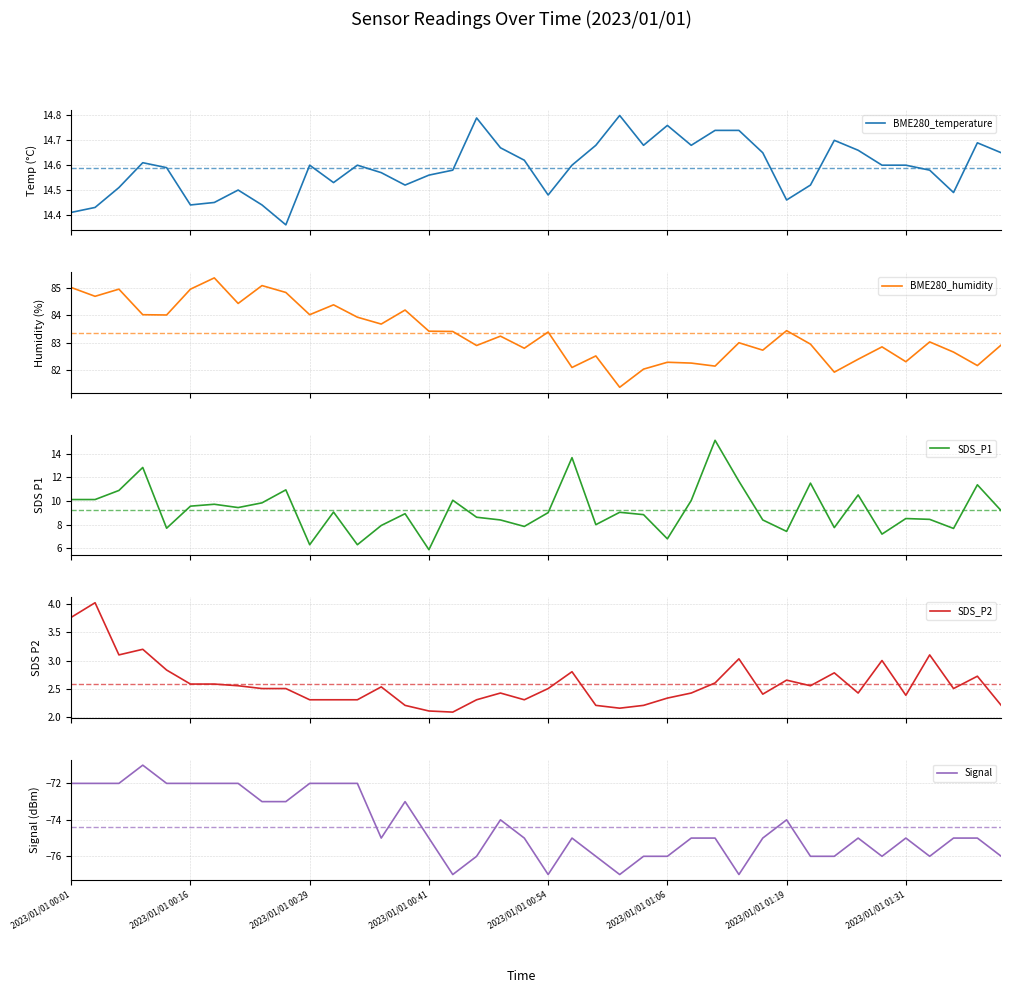

Reading left to right, list all the values displayed in this chart.

BME280_temperature: 14.4	14.4	14.5	14.6	14.6	14.4	14.4	14.5	14.4	14.4	14.6	14.5	14.6	14.6	14.5	14.6	14.6	14.8	14.7	14.6	14.5	14.6	14.7	14.8	14.7	14.8	14.7	14.7	14.7	14.7	14.5	14.5	14.7	14.7	14.6	14.6	14.6	14.5	14.7	14.7
BME280_humidity: 85.0	84.7	85.0	84.0	84.0	85.0	85.4	84.4	85.1	84.8	84.0	84.4	83.9	83.7	84.2	83.4	83.4	82.9	83.2	82.8	83.4	82.1	82.5	81.4	82.0	82.3	82.3	82.2	83.0	82.7	83.4	83.0	81.9	82.4	82.8	82.3	83.0	82.7	82.2	82.9
SDS_P1: 10.1	10.1	10.9	12.8	7.7	9.6	9.7	9.4	9.8	10.9	6.3	9.1	6.3	7.9	8.9	5.9	10.1	8.6	8.4	7.8	9.0	13.7	8.0	9.1	8.8	6.8	10.1	15.2	11.7	8.4	7.4	11.5	7.8	10.5	7.2	8.5	8.4	7.7	11.4	9.2
SDS_P2: 3.8	4.0	3.1	3.2	2.8	2.6	2.6	2.5	2.5	2.5	2.3	2.3	2.3	2.5	2.2	2.1	2.1	2.3	2.4	2.3	2.5	2.8	2.2	2.1	2.2	2.3	2.4	2.6	3.0	2.4	2.6	2.5	2.8	2.4	3.0	2.4	3.1	2.5	2.7	2.2
Signal: -72.0	-72.0	-72.0	-71.0	-72.0	-72.0	-72.0	-72.0	-73.0	-73.0	-72.0	-72.0	-72.0	-75.0	-73.0	-75.0	-77.0	-76.0	-74.0	-75.0	-77.0	-75.0	-76.0	-77.0	-76.0	-76.0	-75.0	-75.0	-77.0	-75.0	-74.0	-76.0	-76.0	-75.0	-76.0	-75.0	-76.0	-75.0	-75.0	-76.0